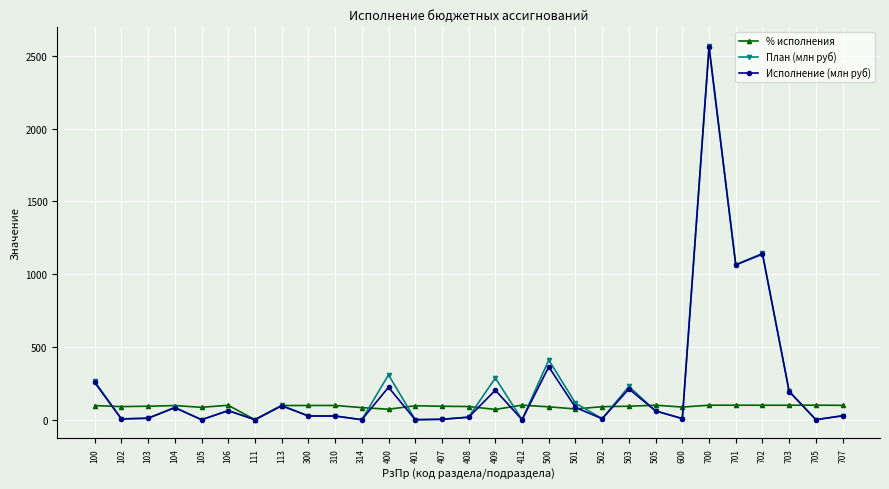

At which category does План (млн руб) reach its first local peak?

104